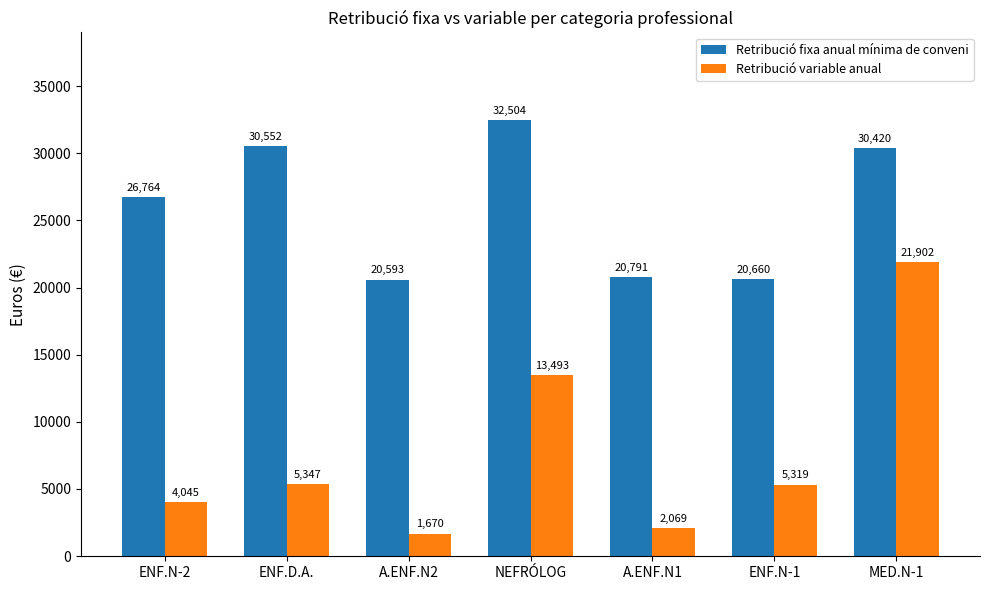

What are all the series names shown in the legend?

Retribució fixa anual mínima de conveni, Retribució variable anual